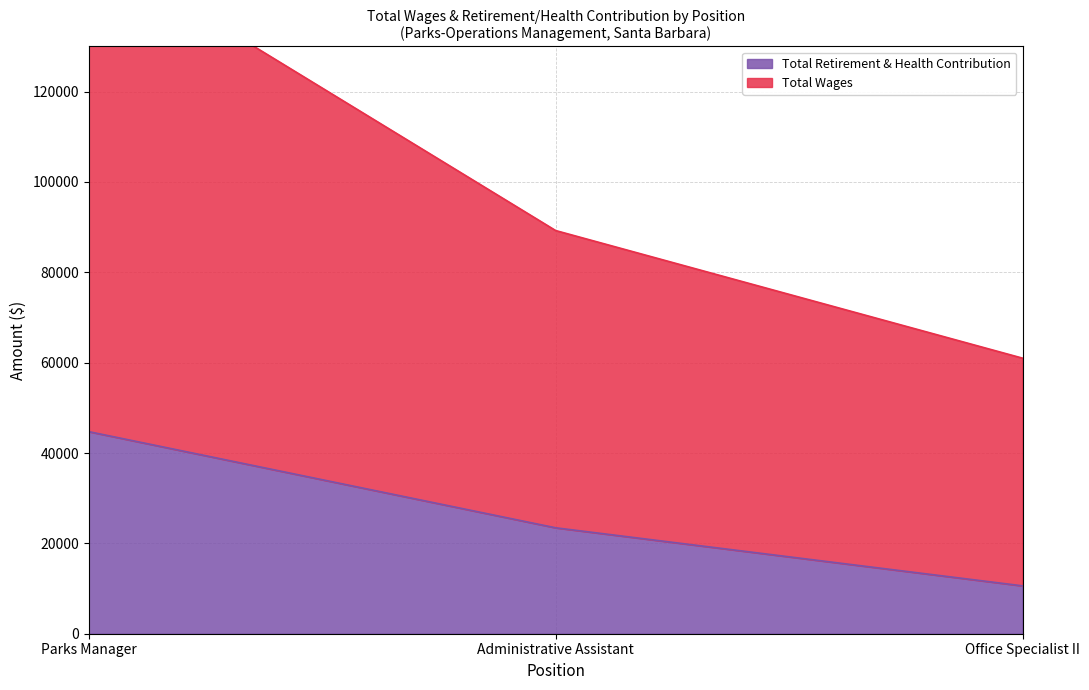

What are all the series names shown in the legend?

Total Wages, Total Retirement & Health Contribution